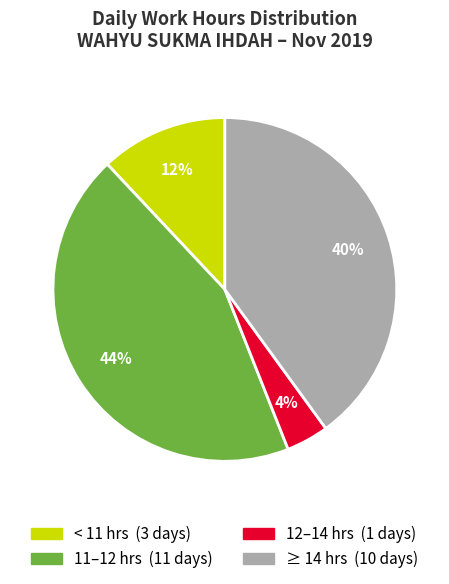

To the nearest percent, what is the average slice percentage?

25%